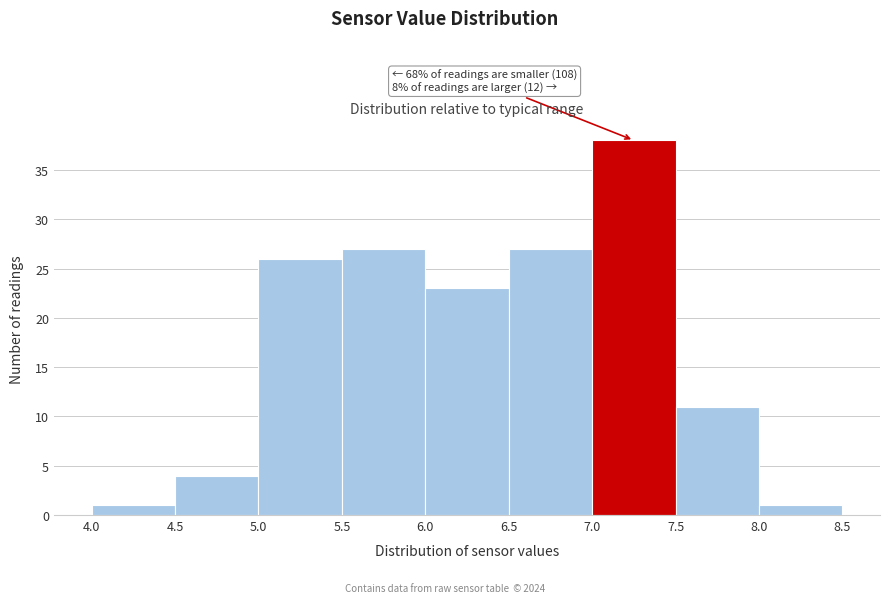

Which range on the x-axis has the tallest bar?

7.0 to 7.5